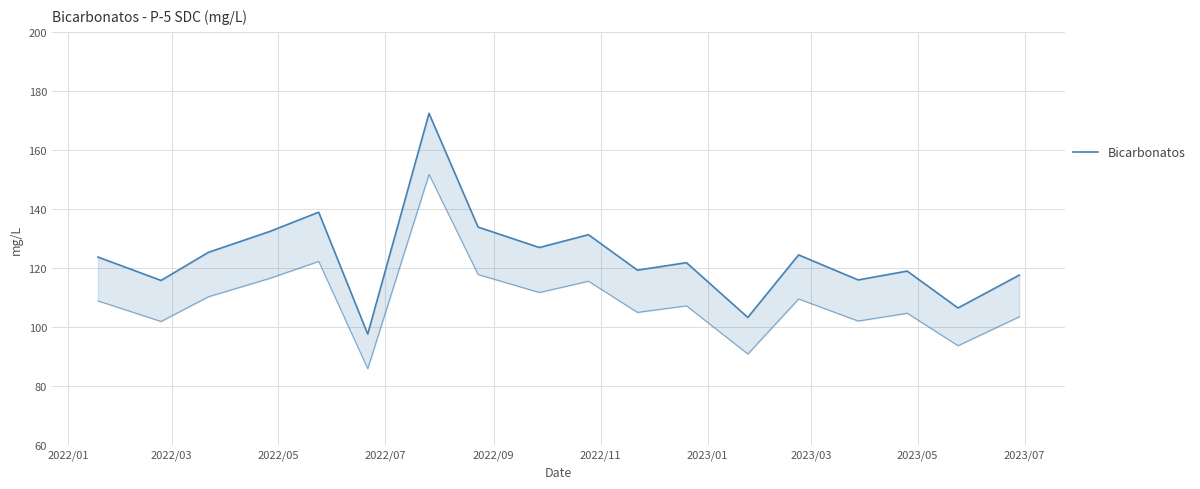

How many lines are shown in the chart?

1